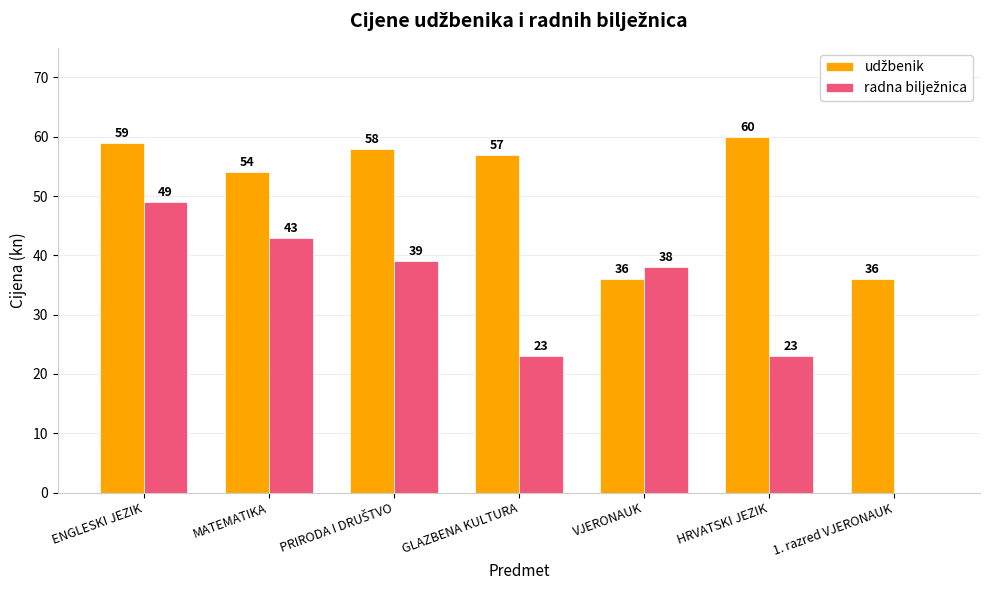

What is the maximum value shown in the chart?

60